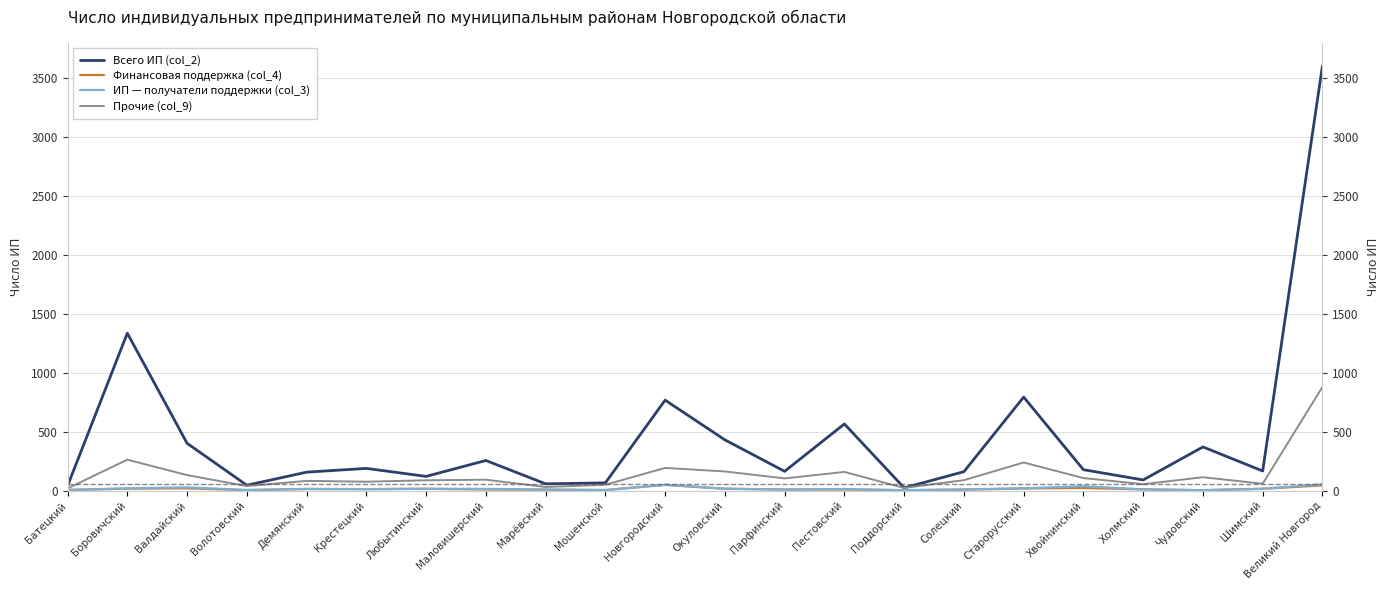

Reading left to right, transcribe all the data shown in this chart.

Всего ИП (col_2): 40	1335	401	45	156	188	120	255	57	65	767	430	163	565	23	160	793	177	90	370	166	3603
Финансовая поддержка (col_4): 5	16	19	3	13	12	15	9	7	4	48	15	8	9	3	7	18	22	10	3	15	44
ИП — получатели поддержки (col_3): 5	19	27	5	14	12	15	14	9	4	49	16	9	13	3	10	19	37	10	3	15	53
Прочие (col_9): 18	262	131	38	82	75	87	92	30	49	192	162	103	158	22	88	238	106	54	113	58	879